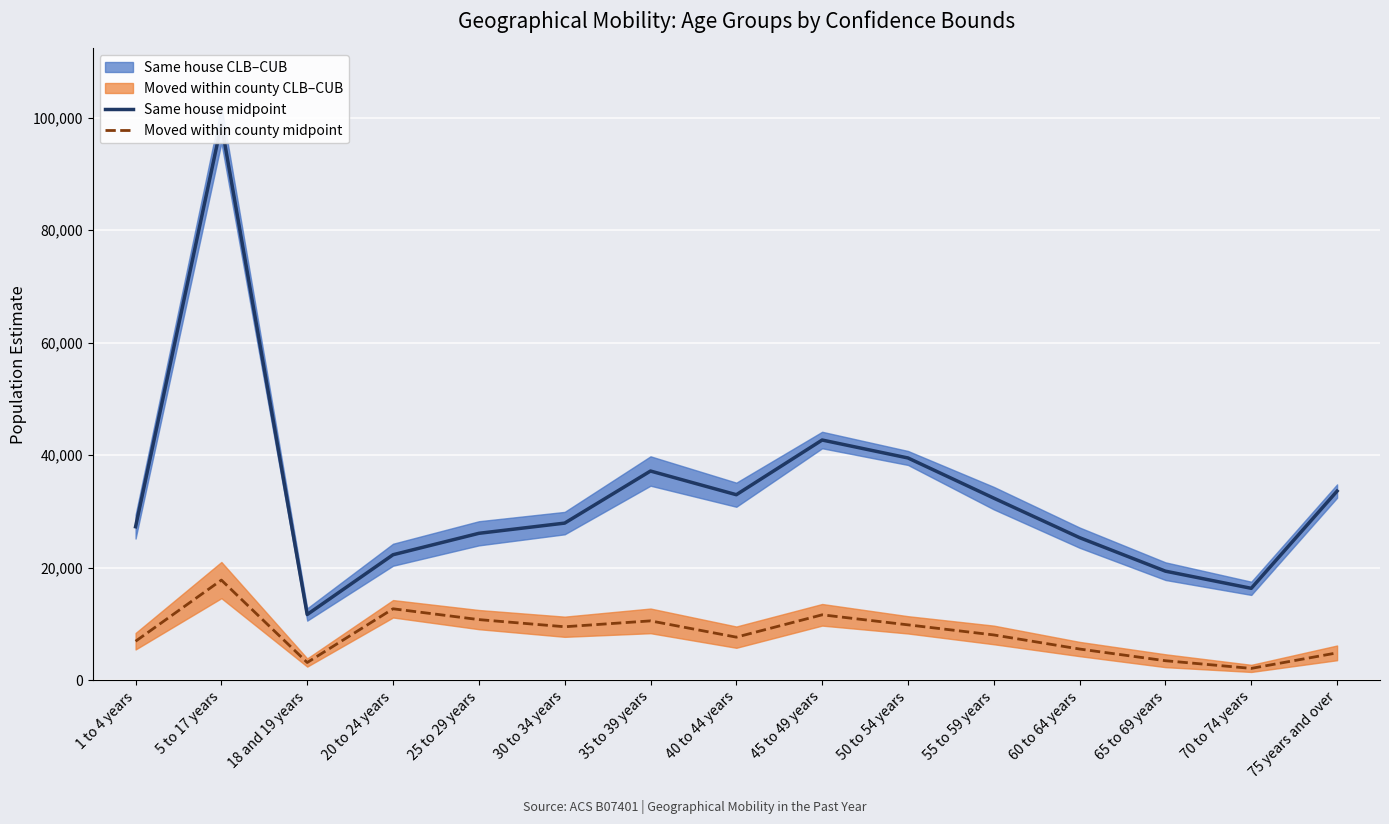

Where is the first local maximum for Moved within county midpoint?

5 to 17 years